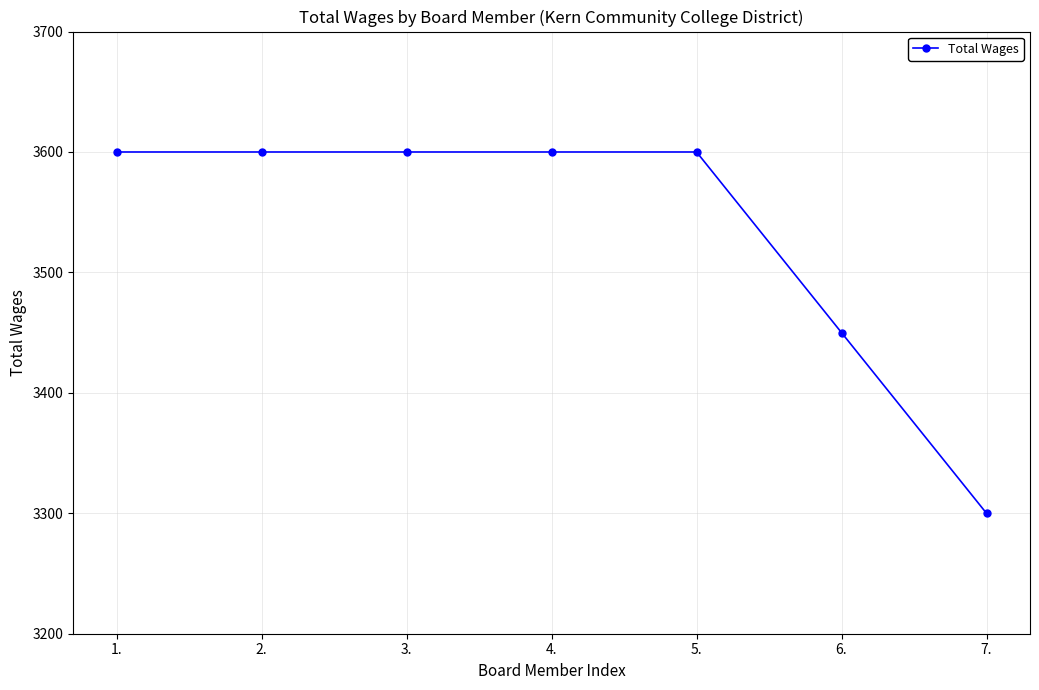

Reading left to right, transcribe all the data shown in this chart.

3600	3600	3600	3600	3600	3450	3300